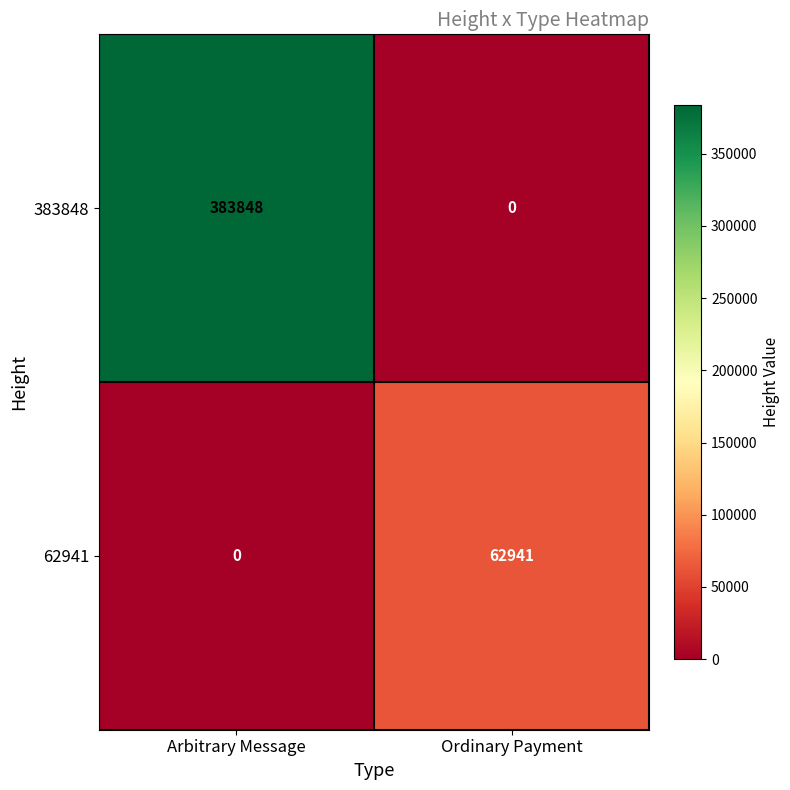

Reading right to left, what are all the values shown in this chart?

383848: Ordinary Payment=0	Arbitrary Message=383848
62941: Ordinary Payment=62941	Arbitrary Message=0